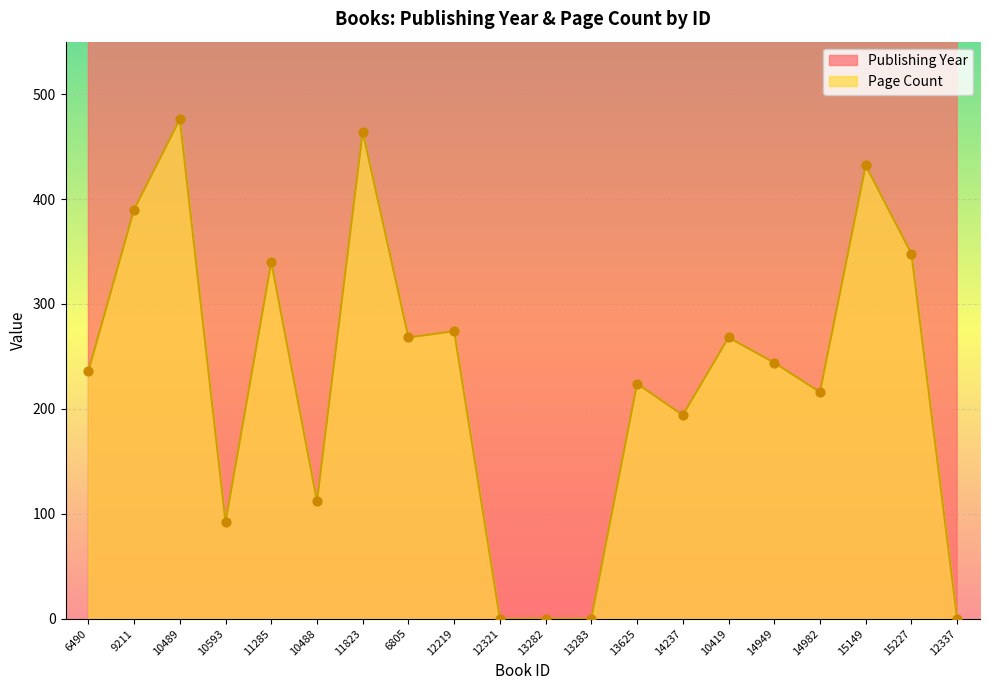

At how many categories does at least one series exceed 748?

20